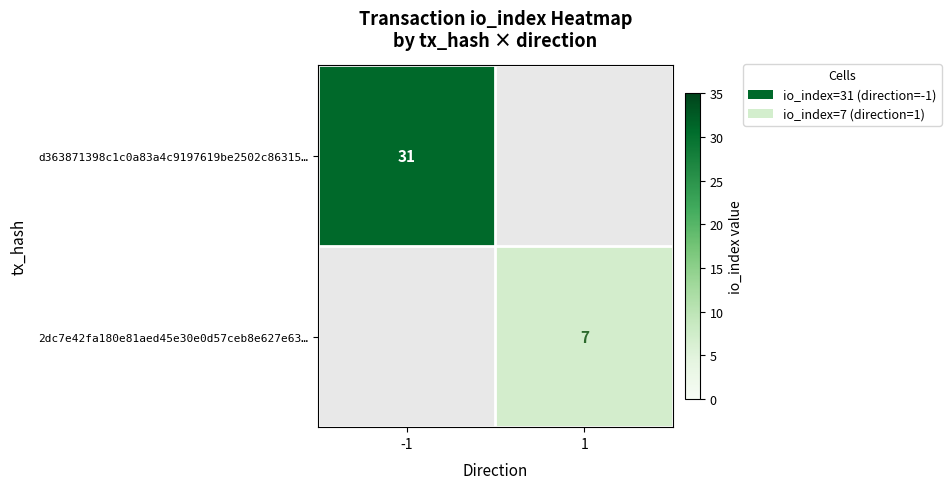

The 2dc7e42fa180e81aed45e30e0d57ceb8e627e63… series shows 7 at 1. True or false?

True